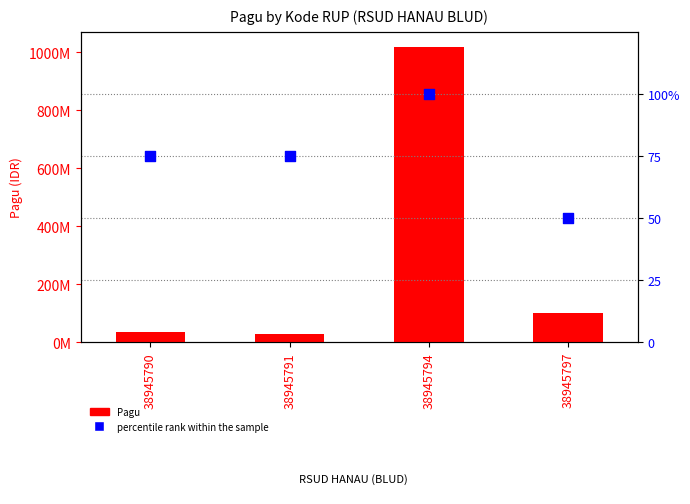

Which series has the largest total across all categories?

Pagu